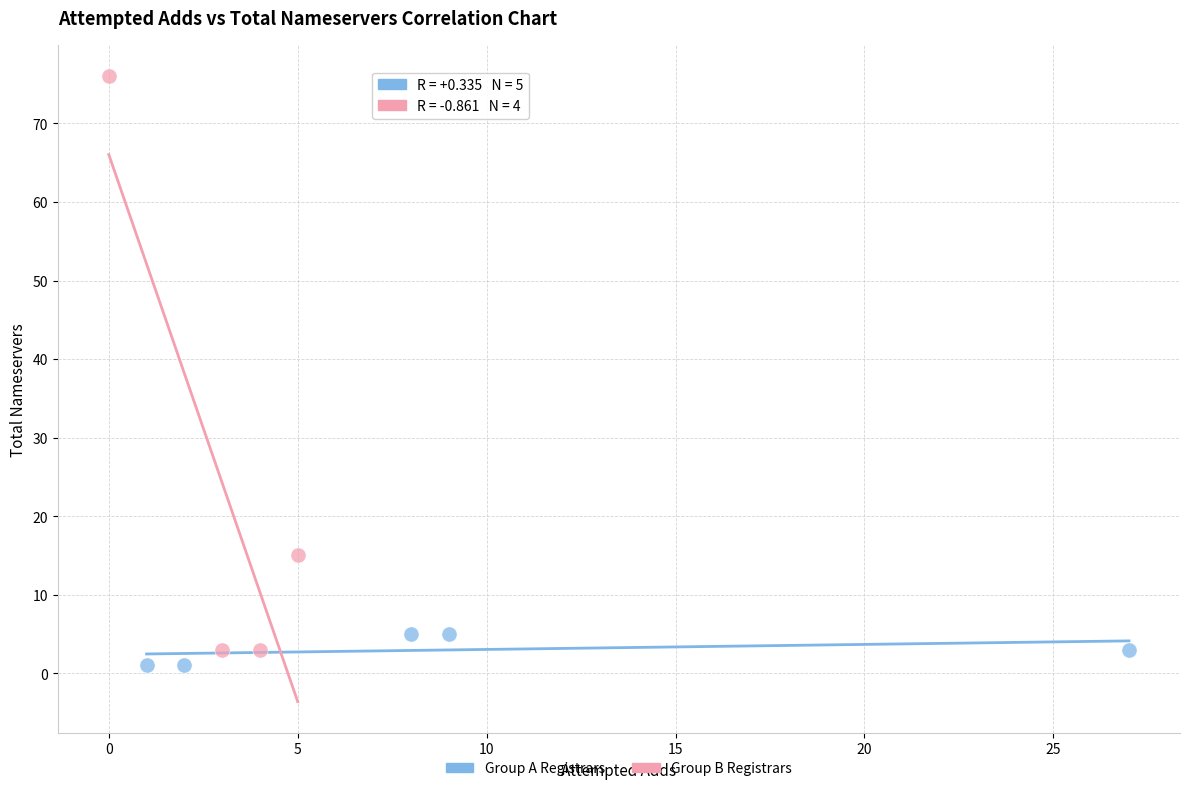

Which series has the widest spread of Y values?

Group B Registrars